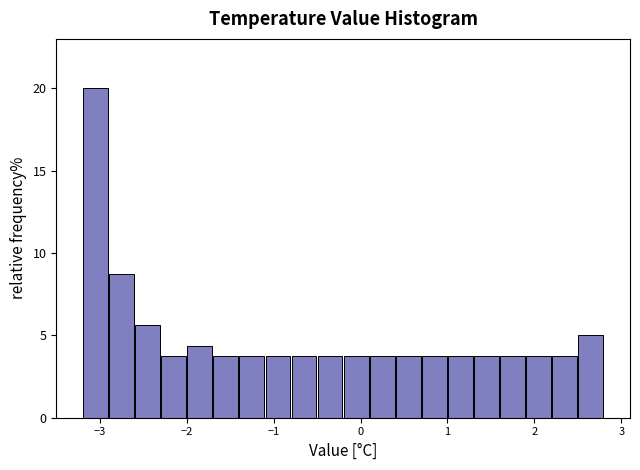

Read against the x-axis, roughly where is the centre of the tallest bar?

-3.0